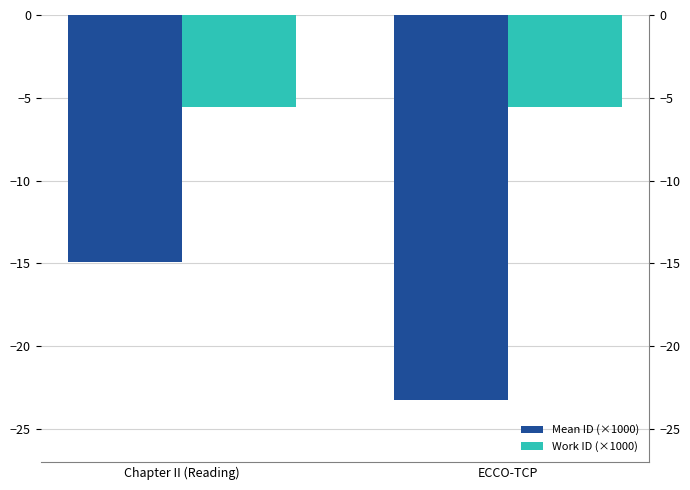

At which label does Work ID (×1000) reach its peak?

ECCO-TCP